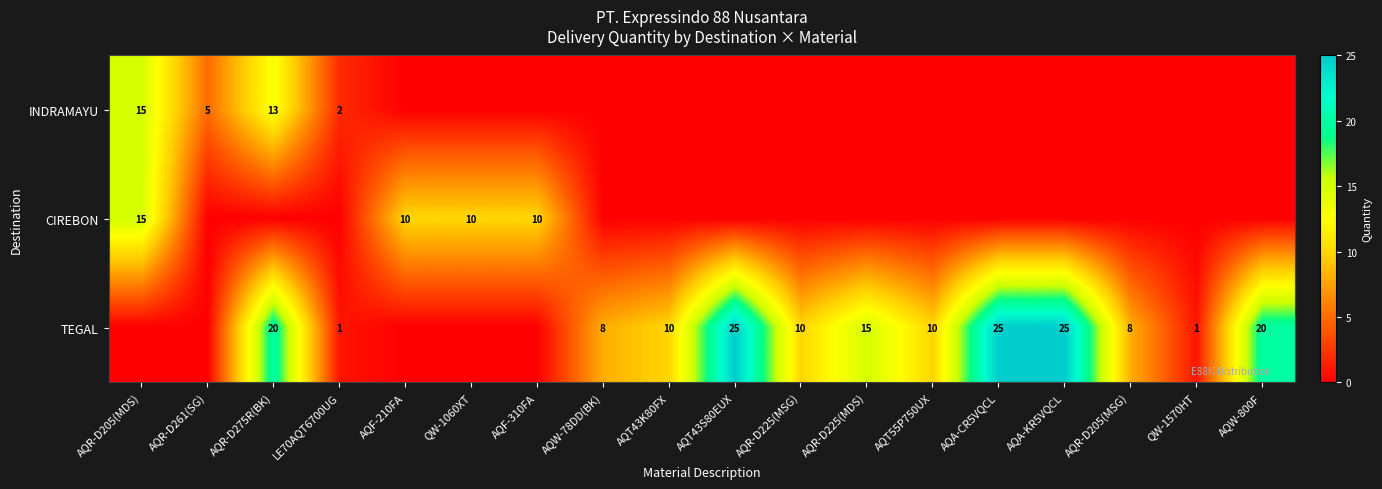

True or false: TEGAL has a value of 20 at AQW-800F.

True